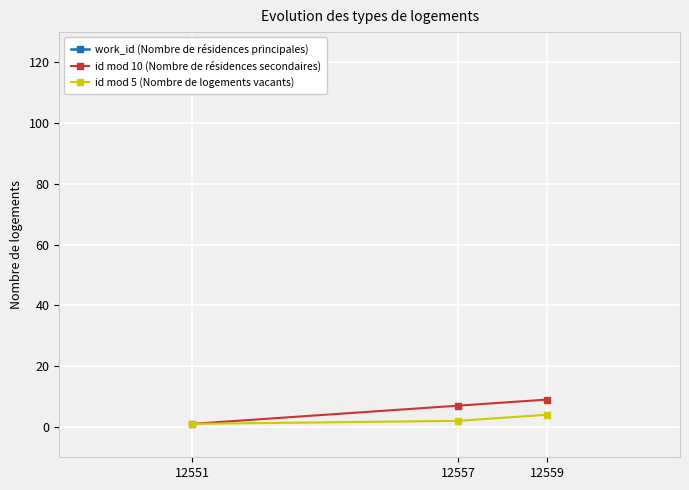

At which label does id mod 10 (Nombre de résidences secondaires) first exceed 7?

12559